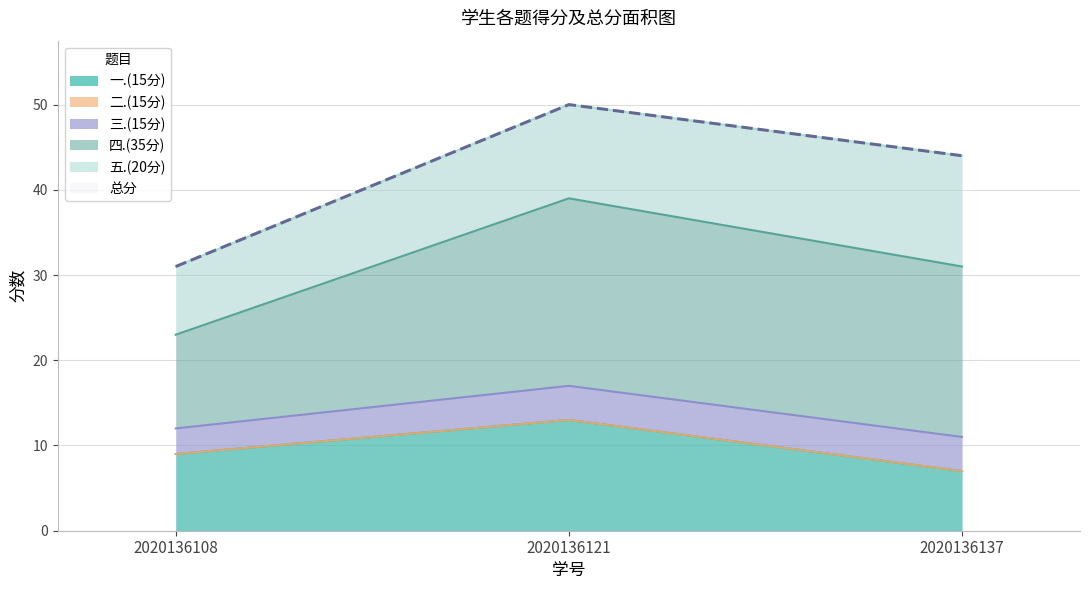

List the labels in order of 一.(15分) value, smallest first.

2020136137, 2020136108, 2020136121